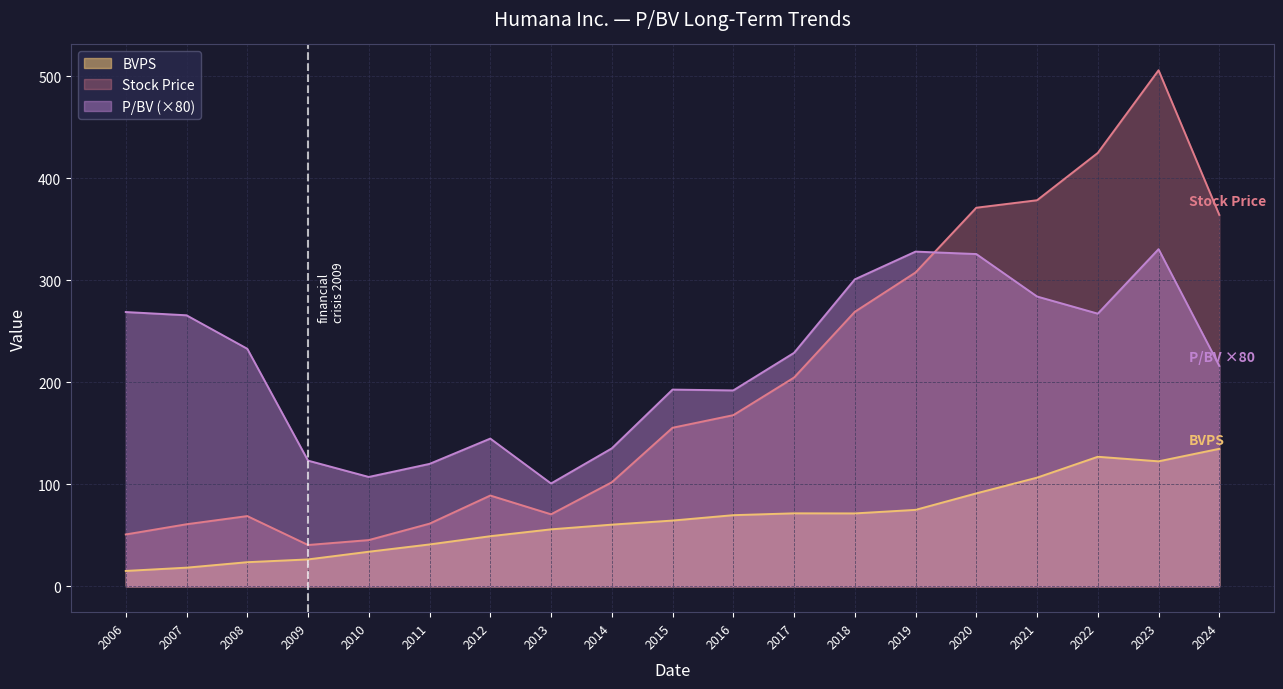

Reading left to right, what are all the values shown in this chart?

P/BV: 2006=268.8	2007=265.6	2008=232.8	2009=123.2	2010=107.2	2011=120.0	2012=144.8	2013=100.8	2014=135.2	2015=192.8	2016=192.0	2017=228.8	2018=300.8	2019=328.0	2020=325.6	2021=284.0	2022=267.2	2023=330.4	2024=216.0
Stock Price: 2006=50.9	2007=60.9	2008=68.9	2009=40.5	2010=45.4	2011=61.4	2012=89.0	2013=70.6	2014=102.0	2015=155.4	2016=167.8	2017=204.6	2018=269.0	2019=307.6	2020=371.0	2021=378.3	2022=424.7	2023=505.7	2024=364.0
BVPS: 2006=15.1	2007=18.3	2008=23.7	2009=26.4	2010=33.9	2011=41.1	2012=49.1	2013=55.9	2014=60.5	2015=64.5	2016=69.8	2017=71.6	2018=71.5	2019=75.0	2020=91.1	2021=106.5	2022=127.0	2023=122.5	2024=134.8